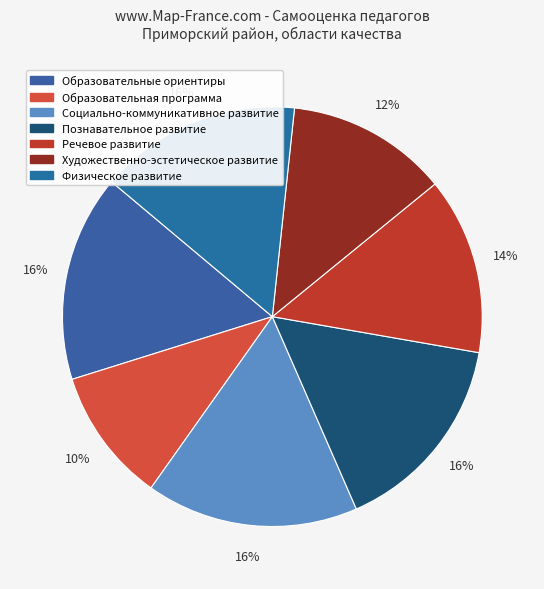

Between Социально-коммуникативное развитие and Художественно-эстетическое развитие, which is larger?

Социально-коммуникативное развитие